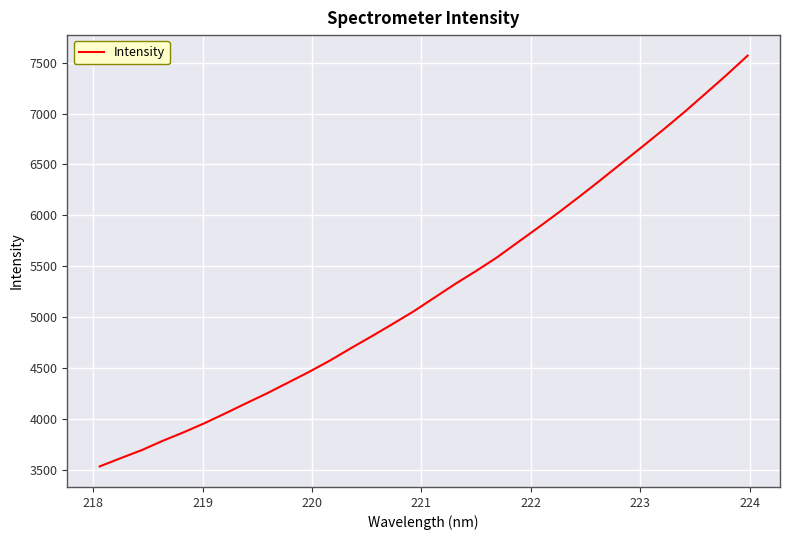

Reading left to right, transcribe all the data shown in this chart.

3531.8	3612.6	3691.3	3782.3	3866.2	3955.8	4052.9	4152.4	4250.5	4355.1	4460.1	4571.6	4692.6	4810.4	4931.2	5054.7	5189.9	5325.5	5453.1	5586.5	5735.3	5883.5	6035.4	6192.3	6353.4	6517.8	6681.9	6848.1	7020.0	7199.6	7380.6	7569.3